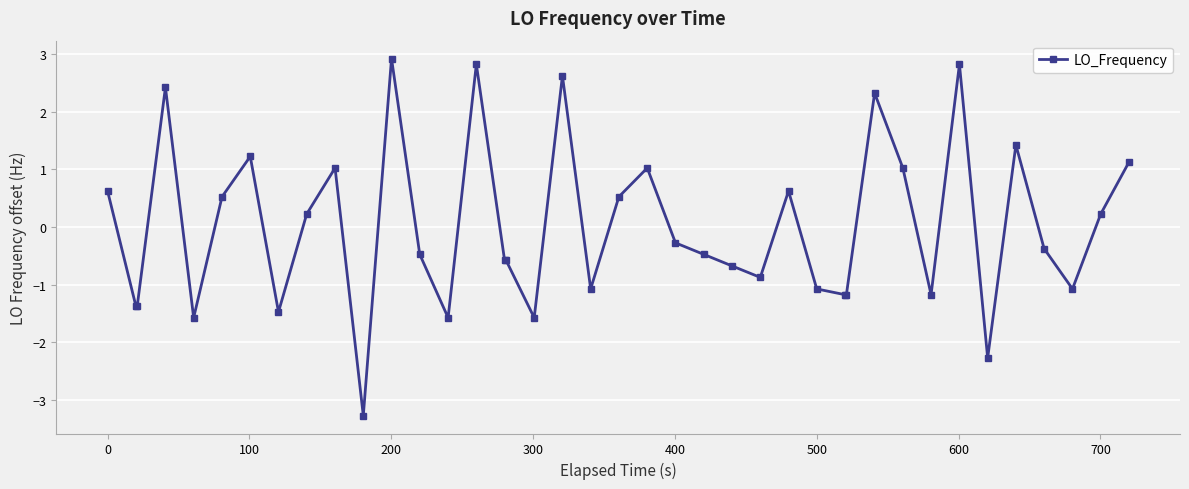

What is the value of the 15th point from the left?

2.8